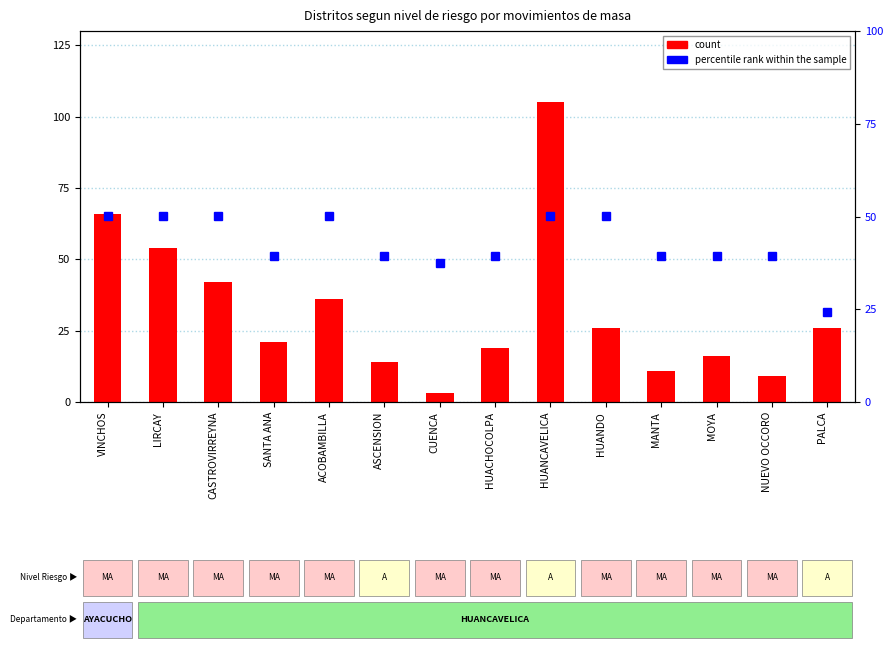

Is it true that percentile rank within the sample equals 7.7 at CUENCA?

False